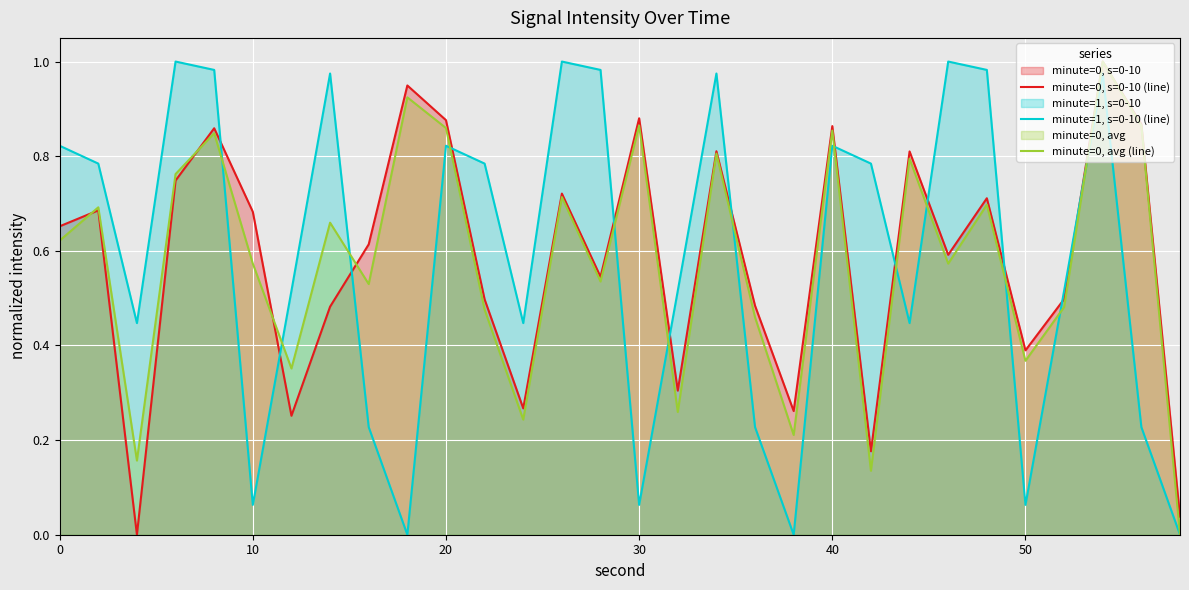

Which series ends up on top after the final intersection of minute=1, s=0-10 (line) and minute=0, s=0-10 (line)?

minute=0, s=0-10 (line)